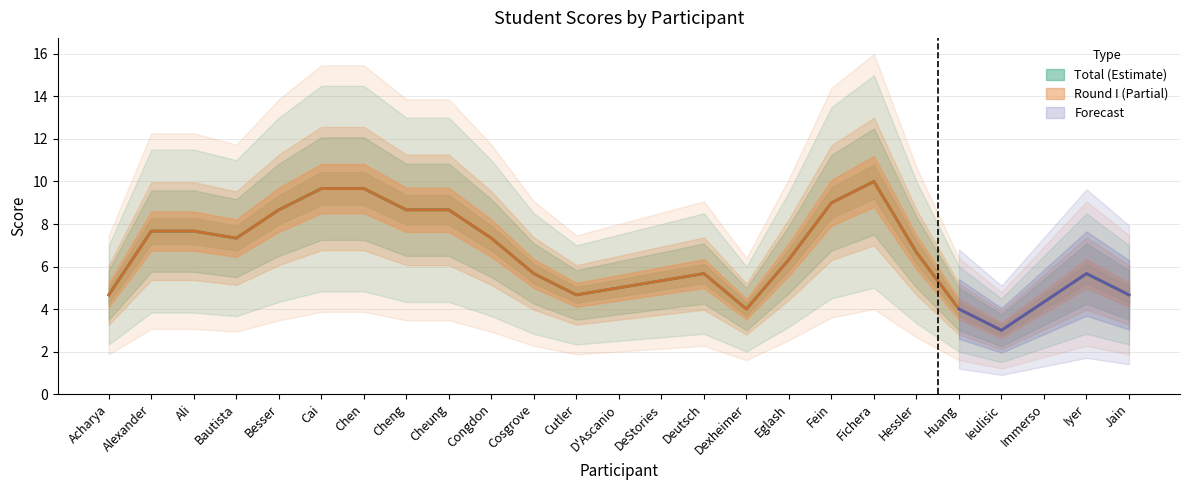

What position from the left is Acharya?

1